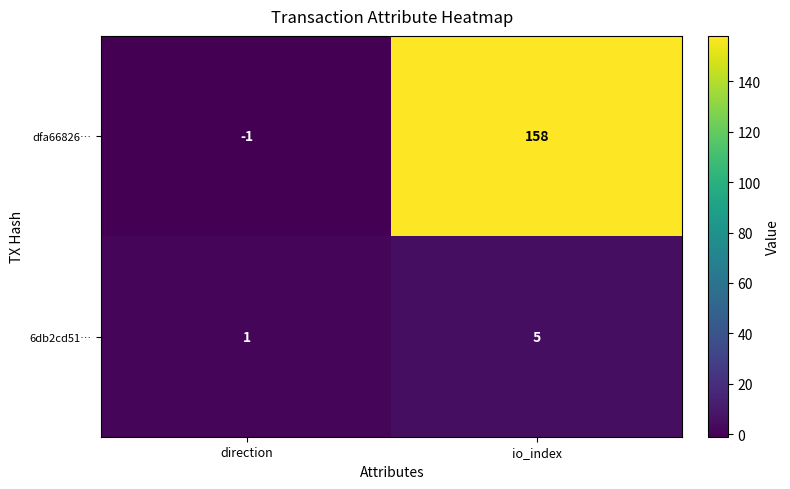

Reading left to right, list all the values displayed in this chart.

dfa66826…: direction=-1	io_index=158
6db2cd51…: direction=1	io_index=5